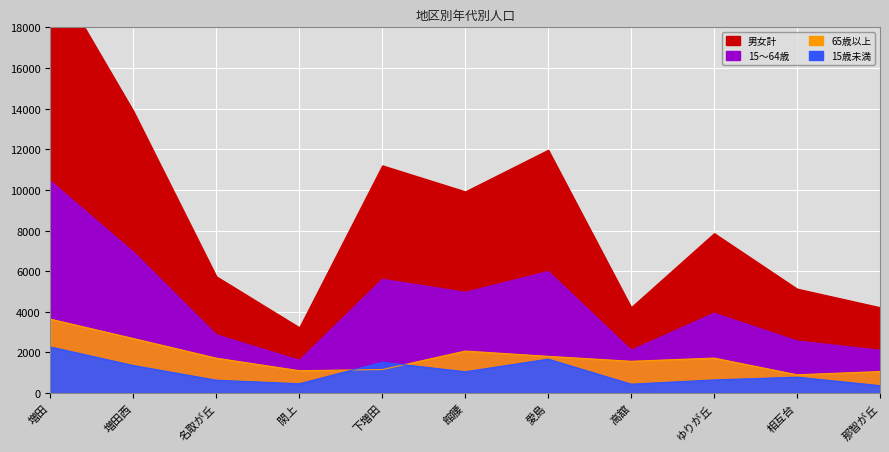

What is the difference between the maximum and minimum values in the 65歳以上 series?

2736